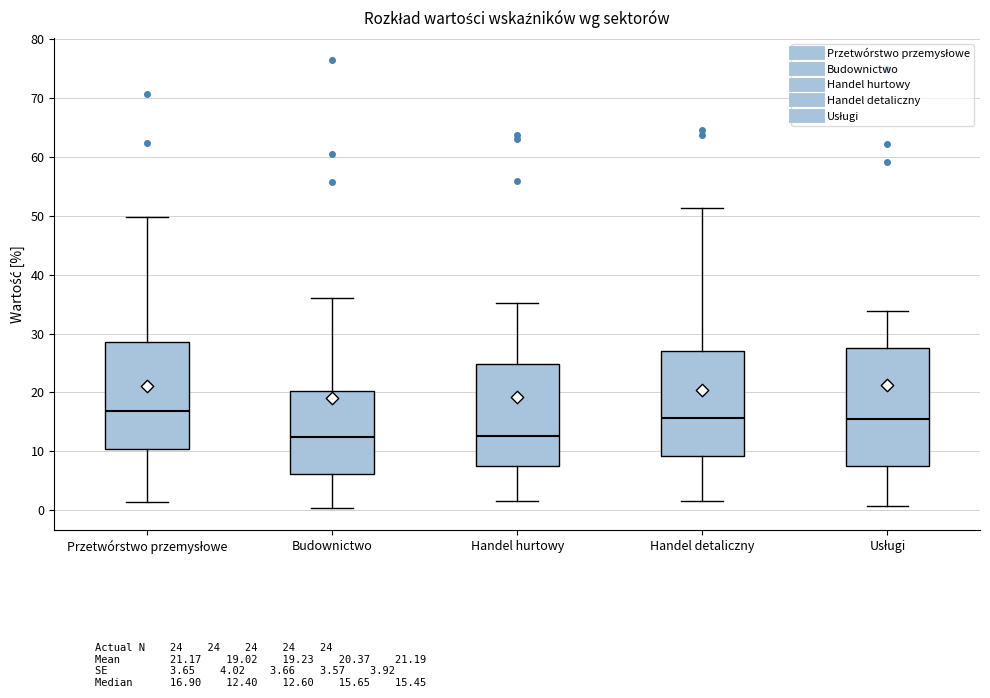

Comparing the boxes themselves (not the whiskers), which one is the tallest?

Usługi